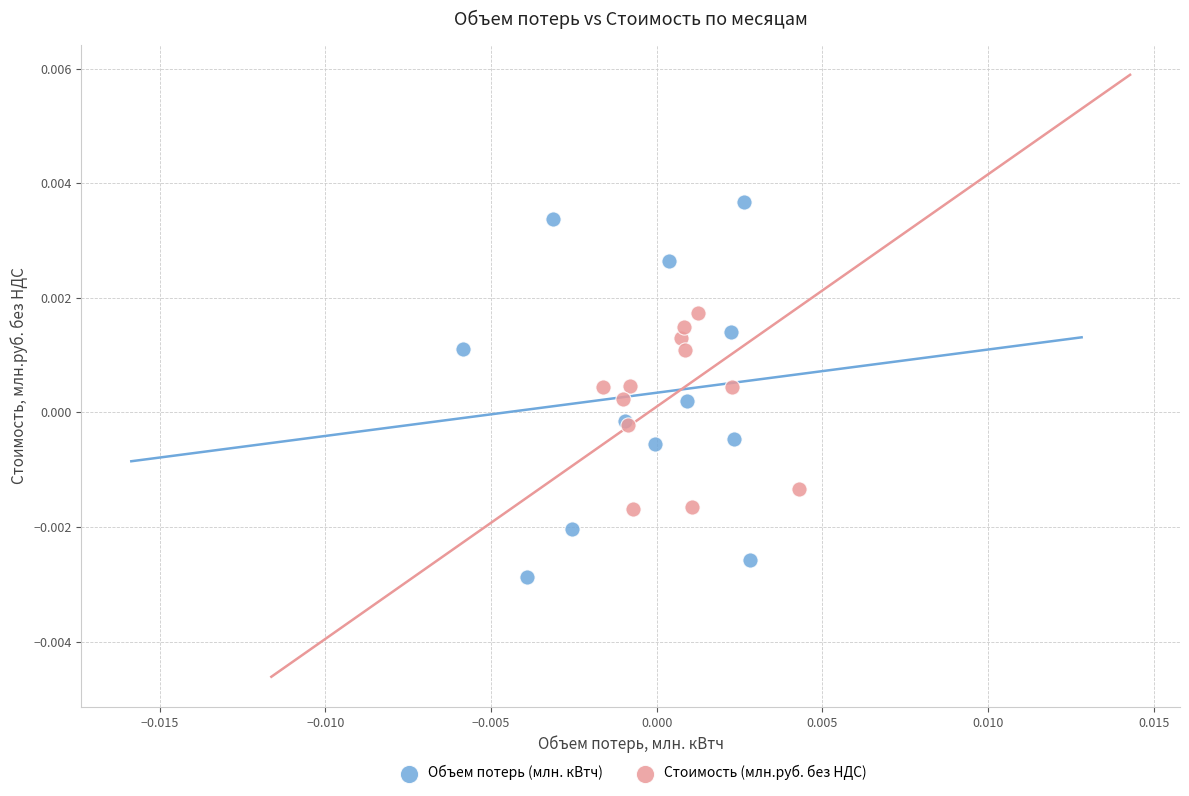

Which series reaches the maximum Y coordinate?

Объем потерь (млн. кВтч)